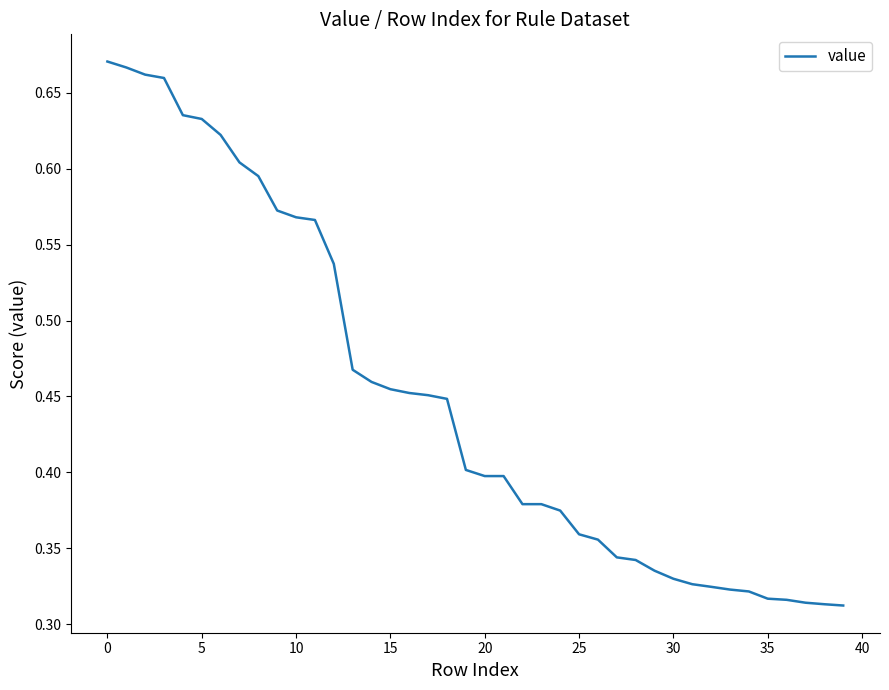

How many lines are shown in the chart?

1